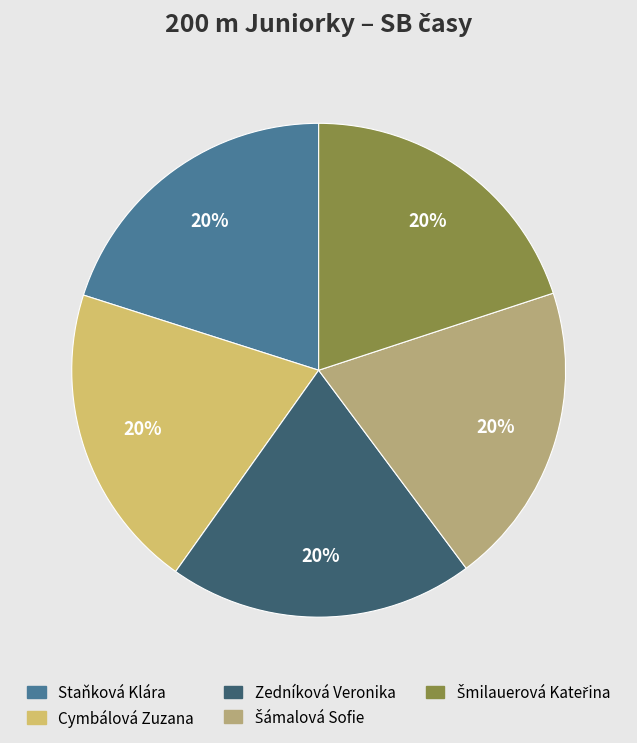

Count the number of slices in the pie.

5